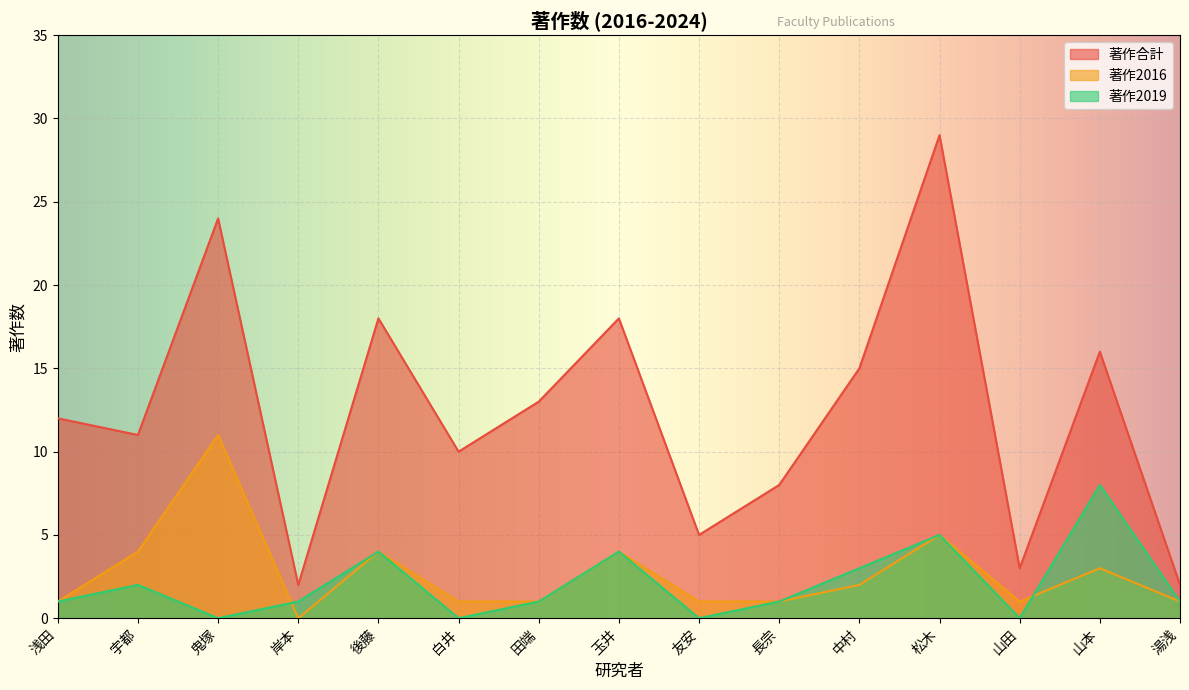

Which has a higher value, 後藤 or 湯浅?

後藤